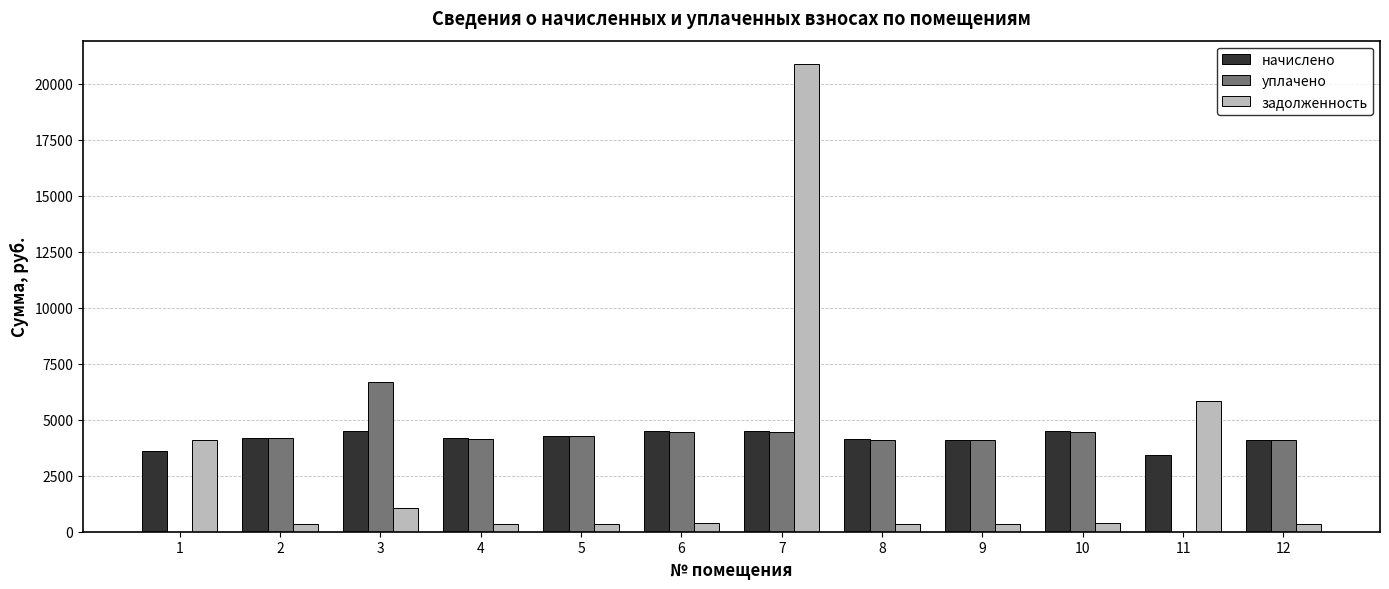

What is the total value across all series at 10?

9302.4